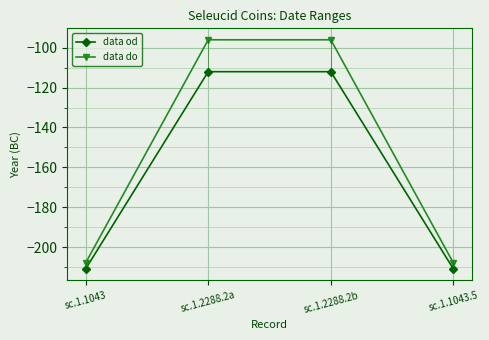

What is the minimum value shown in the chart?

-211